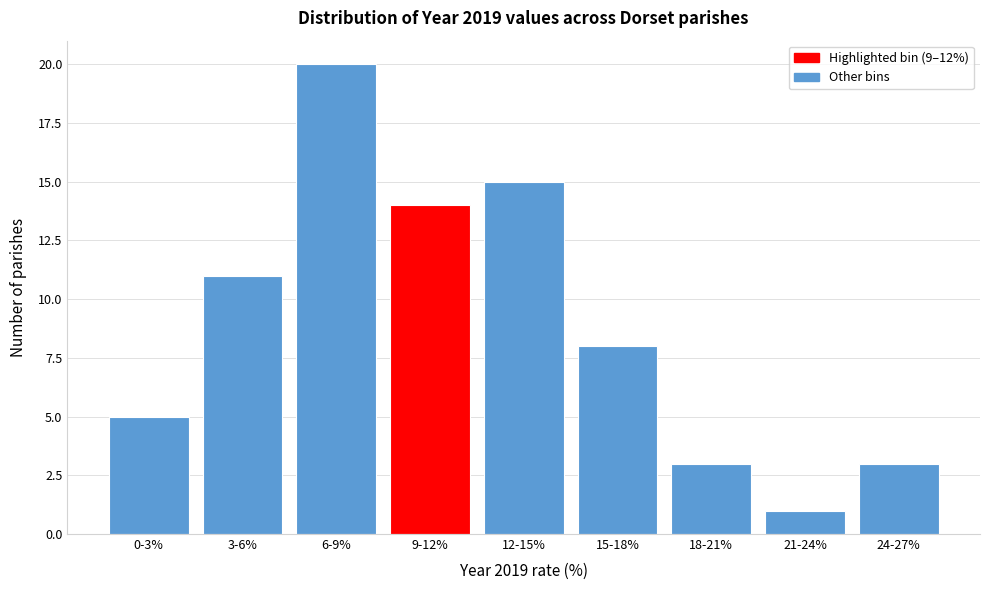

Reading left to right, transcribe all the data shown in this chart.

0-3%=5	3-6%=11	6-9%=20	9-12%=14	12-15%=15	15-18%=8	18-21%=3	21-24%=1	24-27%=3